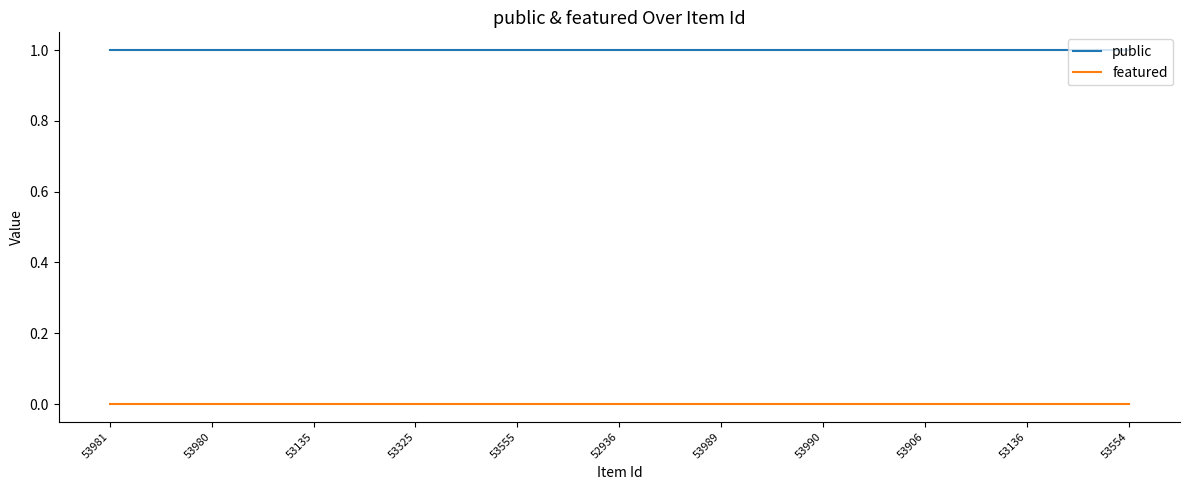

What is the average value of the public series?

1